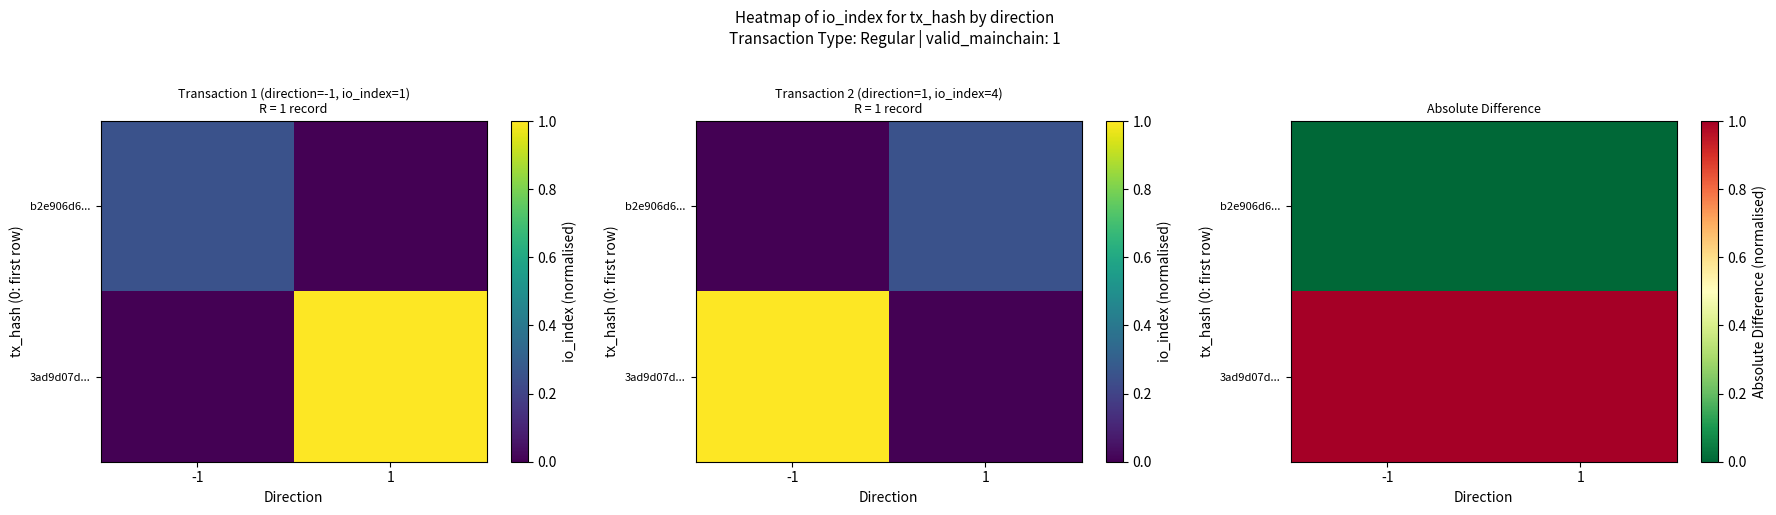

At how many categories does at least one series exceed 0?

2